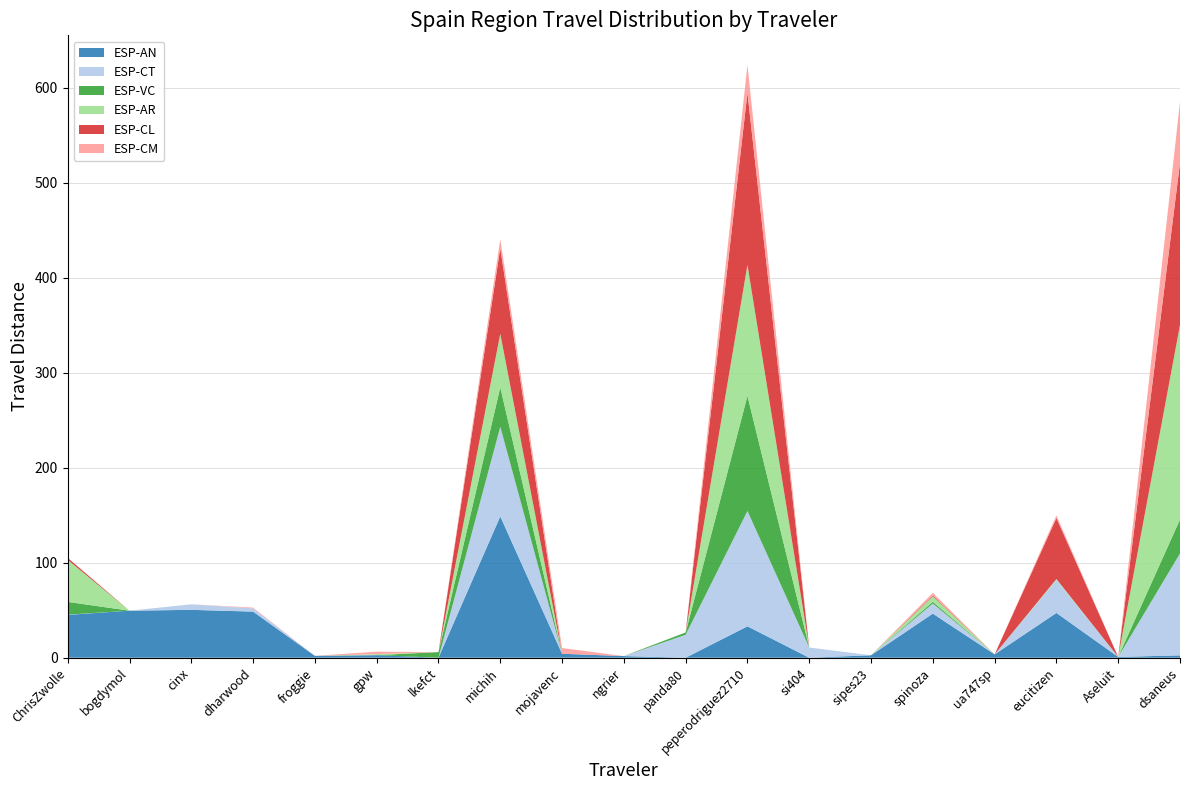

Reading left to right, what are all the values shown in this chart?

ESP-AN: 45.1	49.5	50.4	48.5	2.0	2.7	0.0	148.7	4.2	1.7	0.0	33.0	0.0	2.6	46.4	3.5	47.1	0.8	2.5
ESP-CT: 0.3	0.0	5.8	3.4	0.0	0.0	0.0	94.4	0.0	0.0	24.1	121.4	10.7	0.0	10.6	0.0	34.7	0.0	107.2
ESP-VC: 13.4	0.0	0.0	0.0	0.0	0.0	5.9	41.5	0.0	0.0	2.5	121.1	0.0	0.0	1.9	0.0	0.0	0.0	35.7
ESP-AR: 44.2	0.0	0.0	0.0	0.0	1.0	0.0	56.4	0.0	0.0	0.0	137.9	0.0	0.0	5.7	0.0	1.0	0.0	204.9
ESP-CL: 2.1	0.0	0.0	0.0	0.0	0.0	0.0	90.2	0.0	0.0	0.0	180.9	0.0	0.0	1.0	0.0	64.2	0.0	170.4
ESP-CM: 0.0	0.0	0.0	0.8	0.0	2.7	0.0	9.5	6.0	0.0	0.0	29.4	0.0	0.0	2.7	0.0	2.7	0.0	64.1